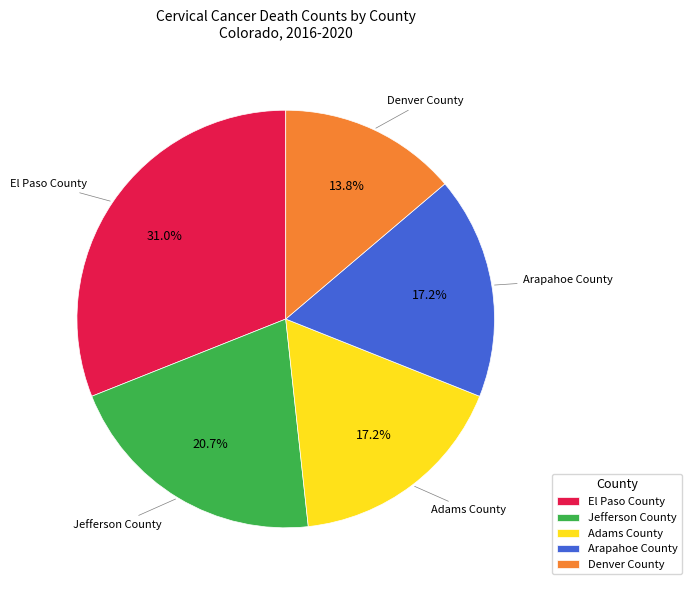

What is the largest slice in the pie chart?

El Paso County